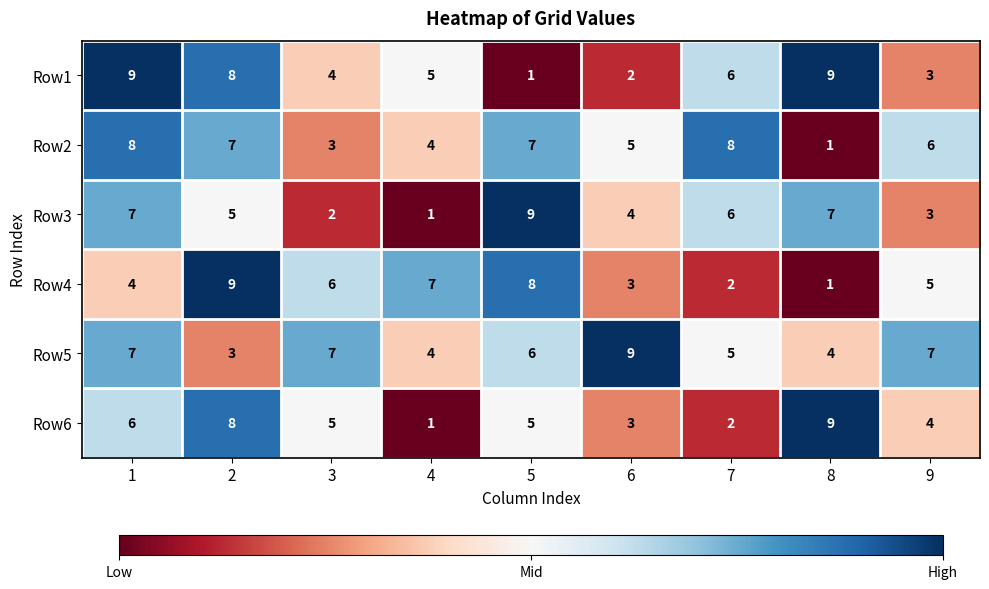

What is the difference between the Row6 values at 1 and 4?

5